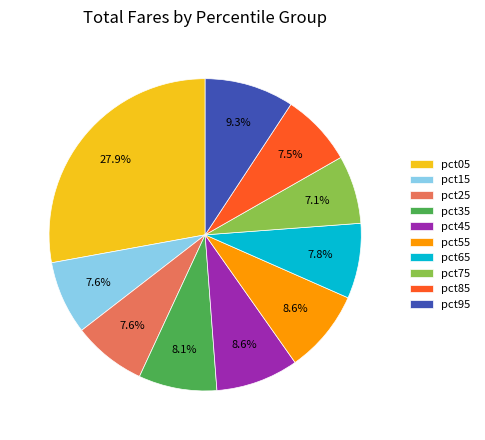

How much of the chart is everything except pct75?

92.9%